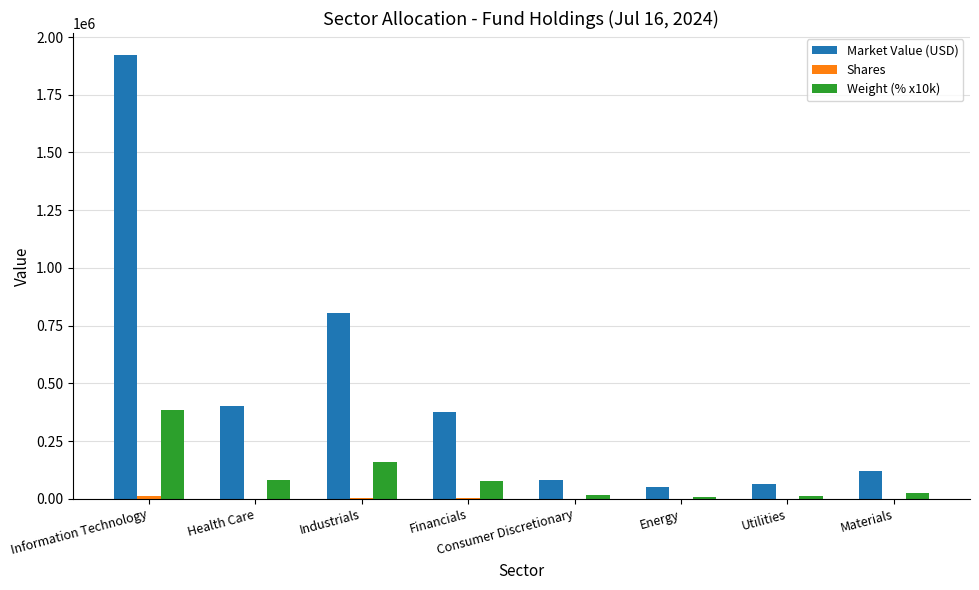

At which category does the chart reach its peak across all series?

Information Technology